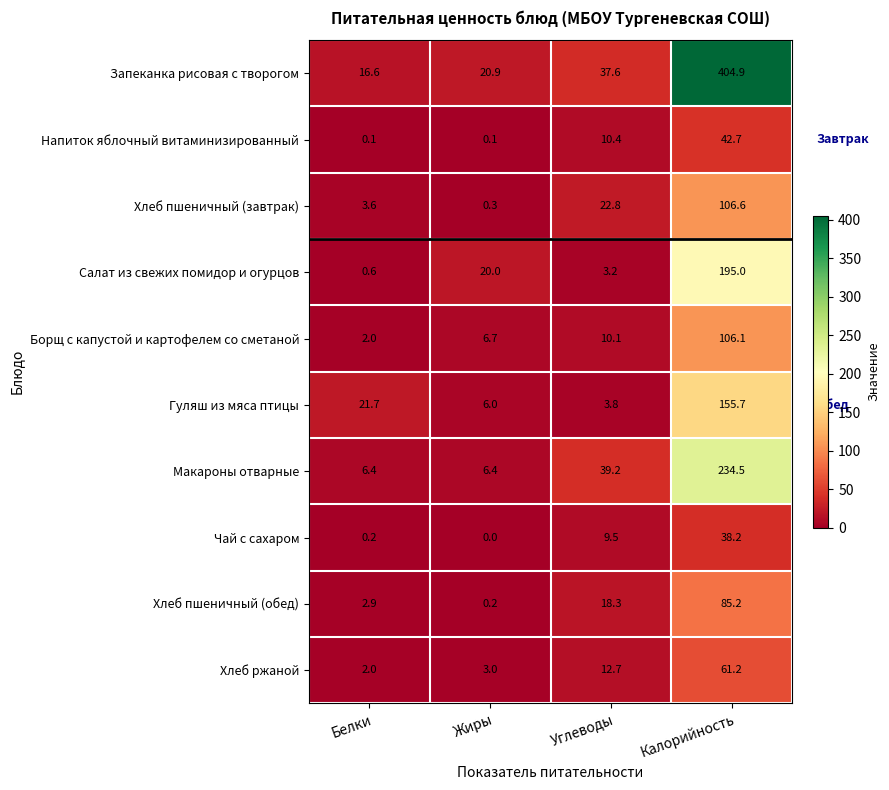

What is the approximate value of Борщ с капустой и картофелем со сметаной at Калорийность?

106.1